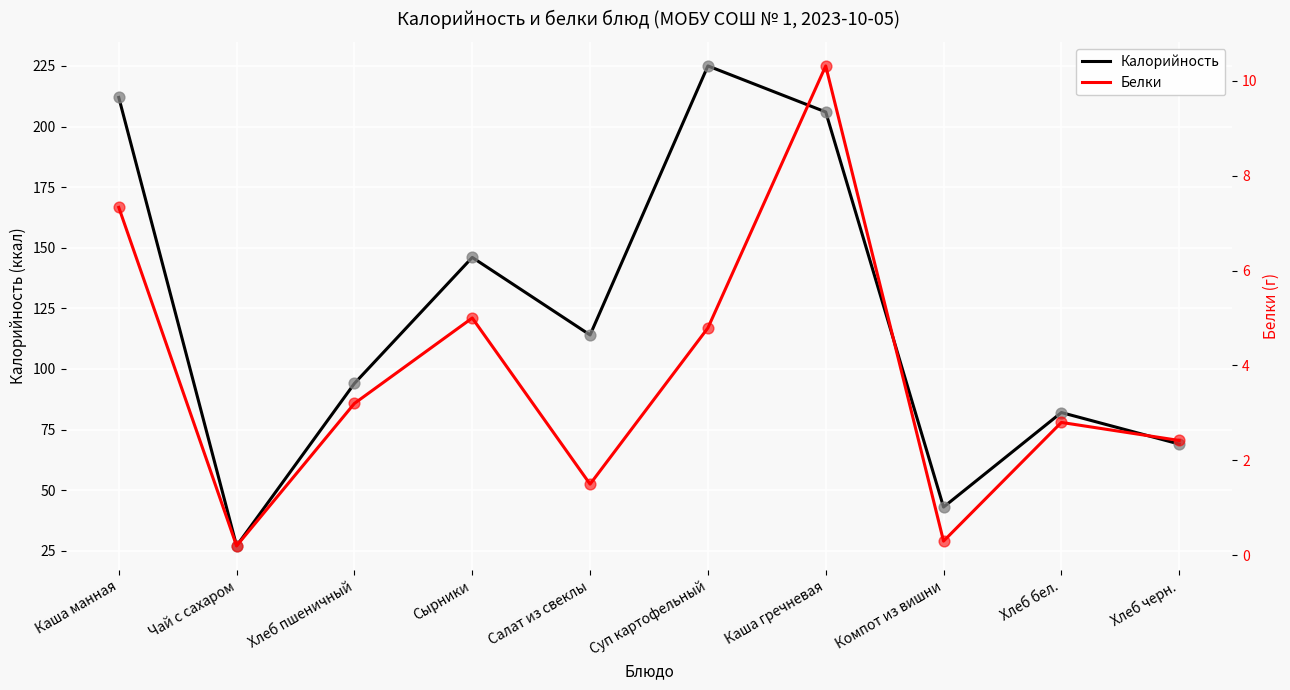

Which series reaches the maximum Y coordinate?

Калорийность